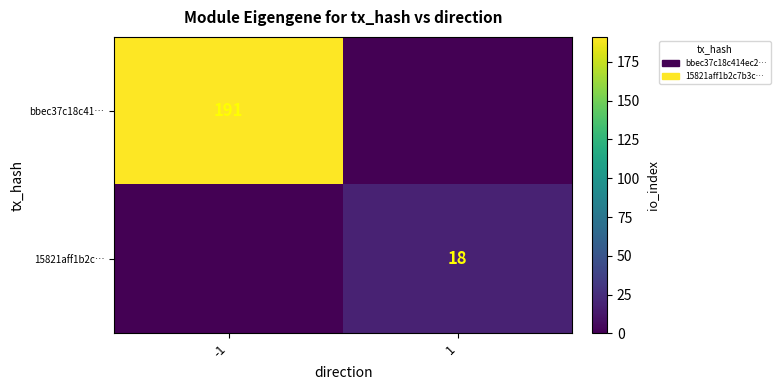

Is the value of bbec37c18c41… at -1 greater than the value of 15821aff1b2c… at 1?

Yes